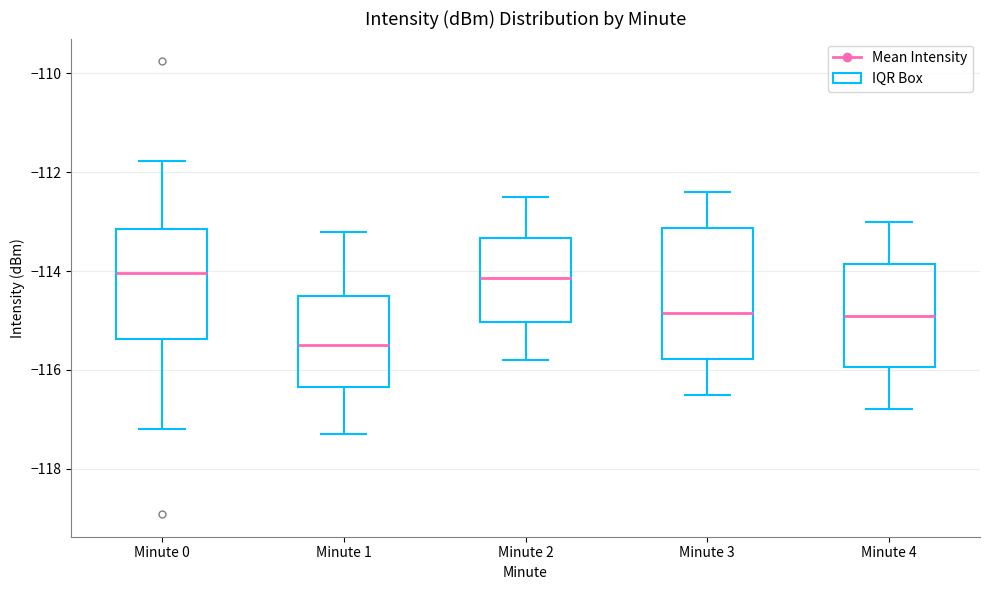

Reading left to right, read every box against the y-axis: the position of its median line, the range the box covers, and the ends of its whiskers. The values are not printed on the chart, so give them approximately, as read against the axis.

Minute 0: median -114.0, box -115.4 to -113.2, whiskers -117.2 to -111.8
Minute 1: median -115.4, box -116.4 to -114.6, whiskers -117.4 to -113.2
Minute 2: median -114.2, box -115.0 to -113.4, whiskers -115.8 to -112.4
Minute 3: median -114.8, box -115.8 to -113.2, whiskers -116.4 to -112.4
Minute 4: median -114.8, box -116.0 to -113.8, whiskers -116.8 to -113.0